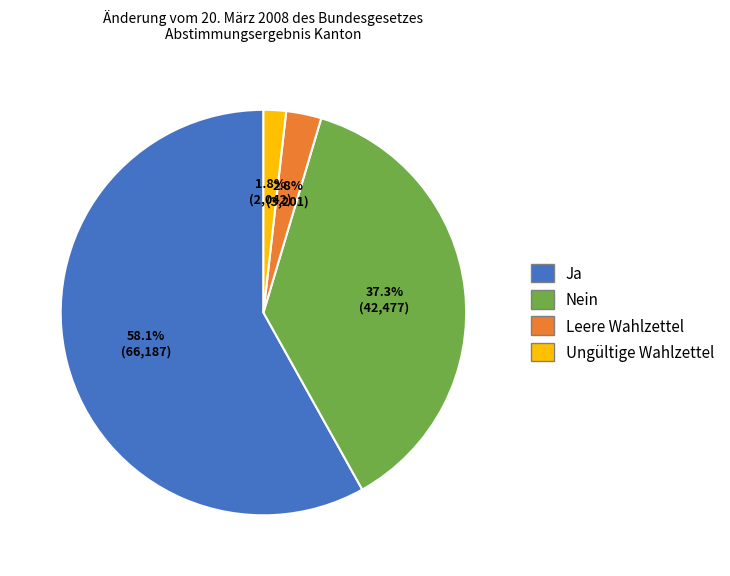

Count the number of slices in the pie.

4